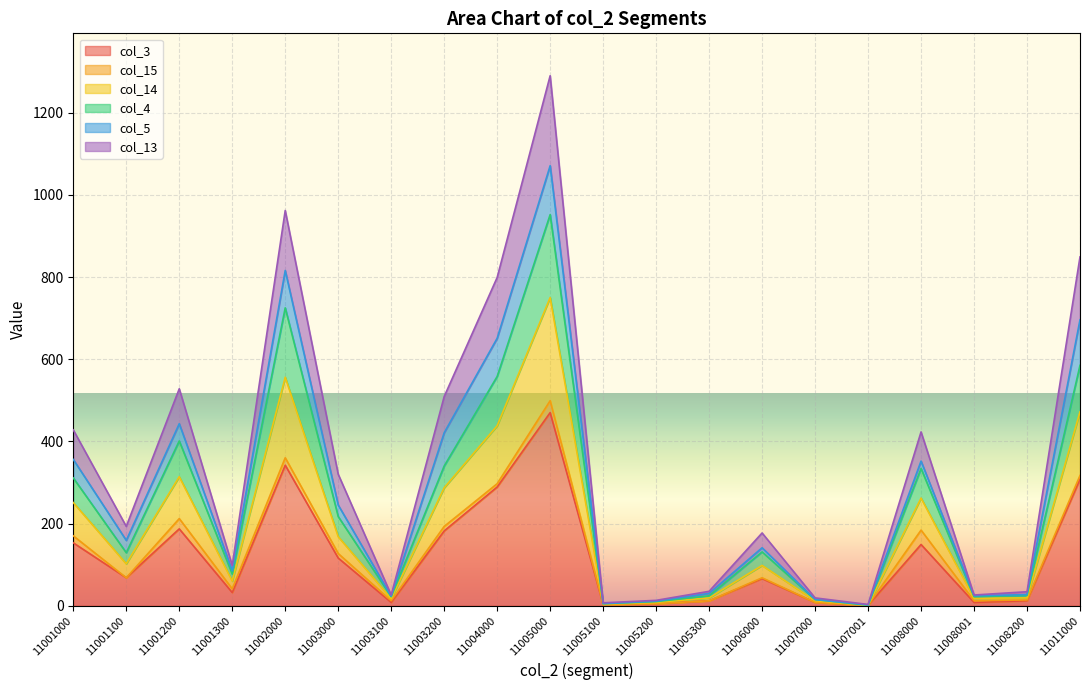

How many interior local peaks does the col_3 series have?

5